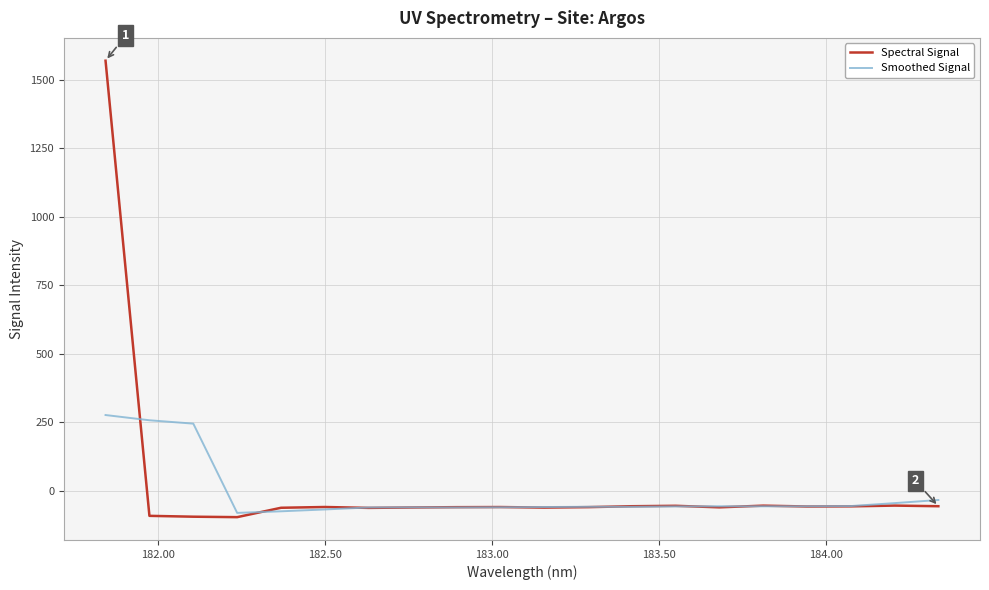

What is the difference between the maximum and minimum values in the Spectral Signal series?

1665.6